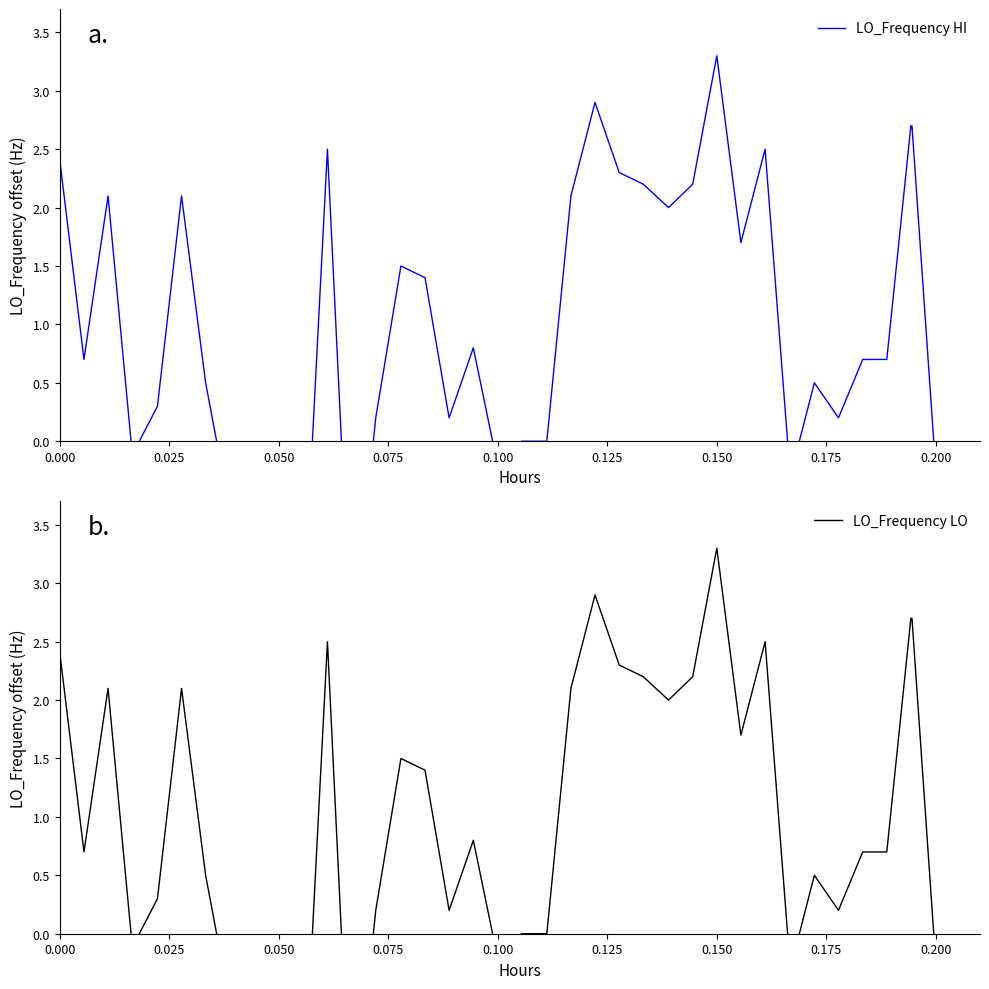

True or false: LO_Frequency HI and LO_Frequency LO cross at least once.

False